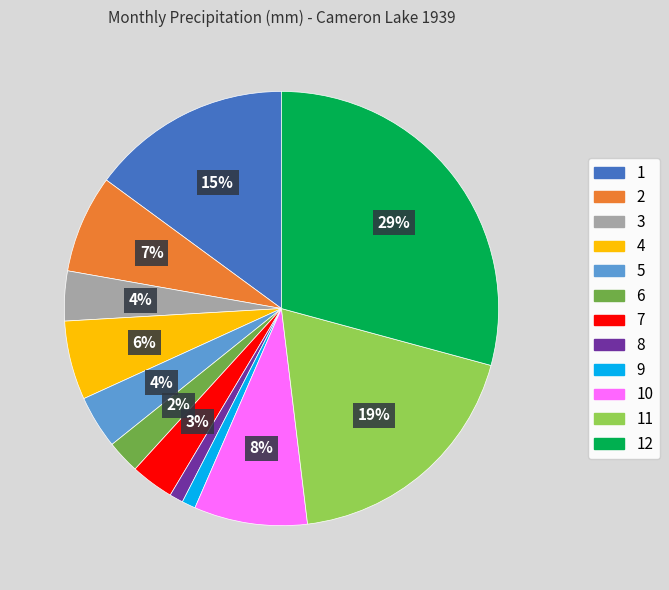

Is the sum of 2 and 6 greater than half?

No